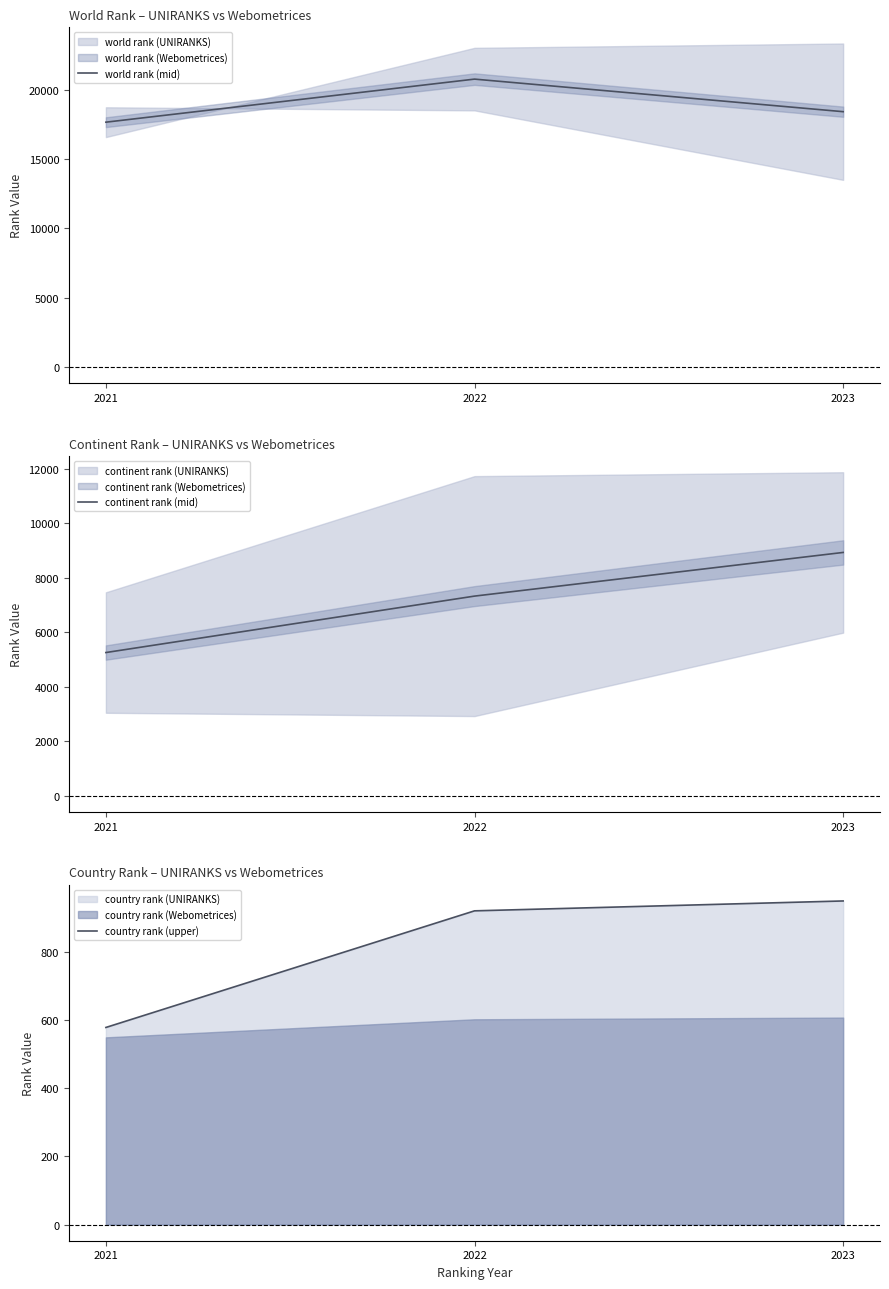

List the series in order of their peak value, highest first.

world rank (mid), continent rank (mid), country rank (upper)